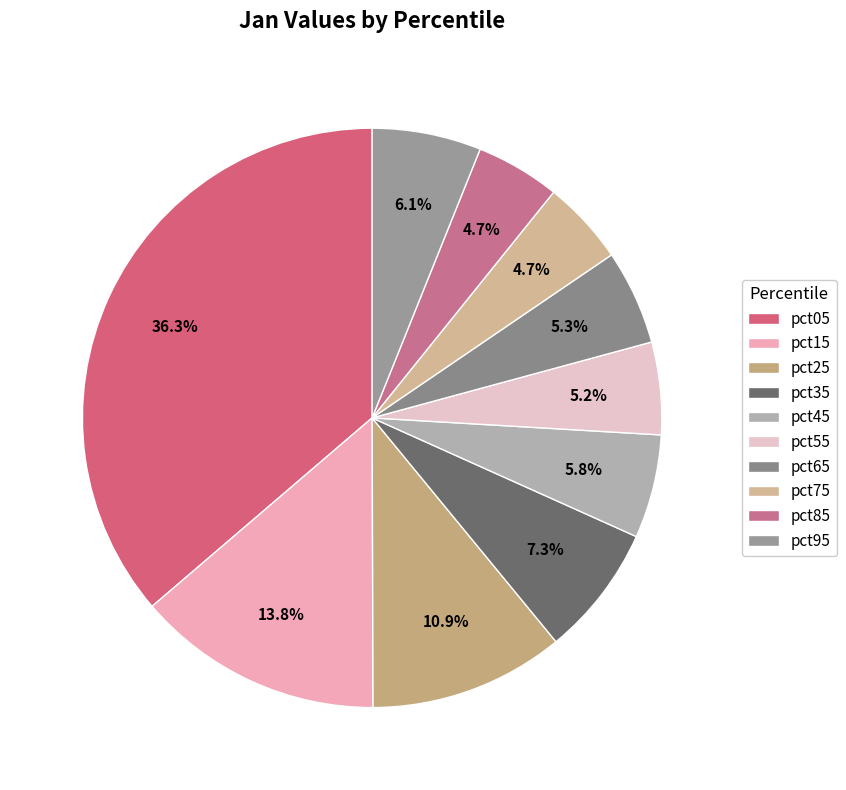

Combined, do pct85 and pct35 account for over 50%?

No